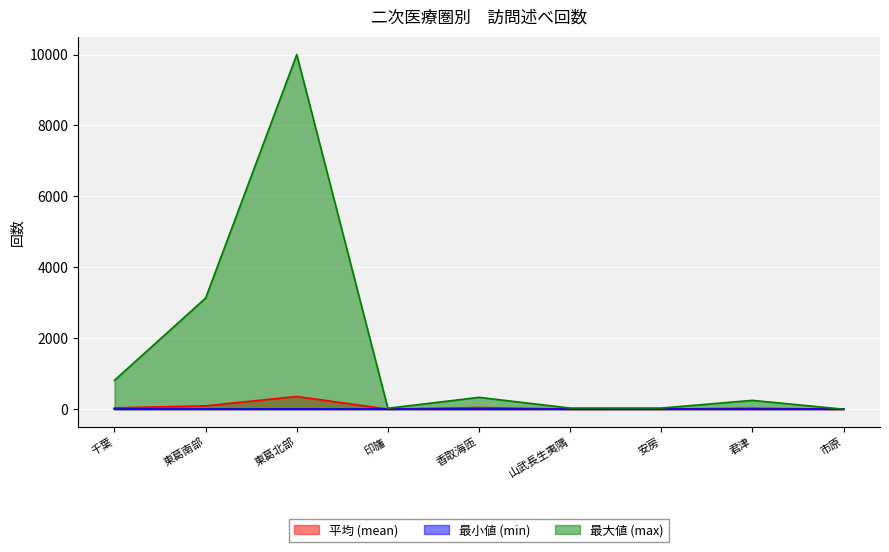

True or false: 最大値 (max) and 平均 (mean) cross at least once.

False